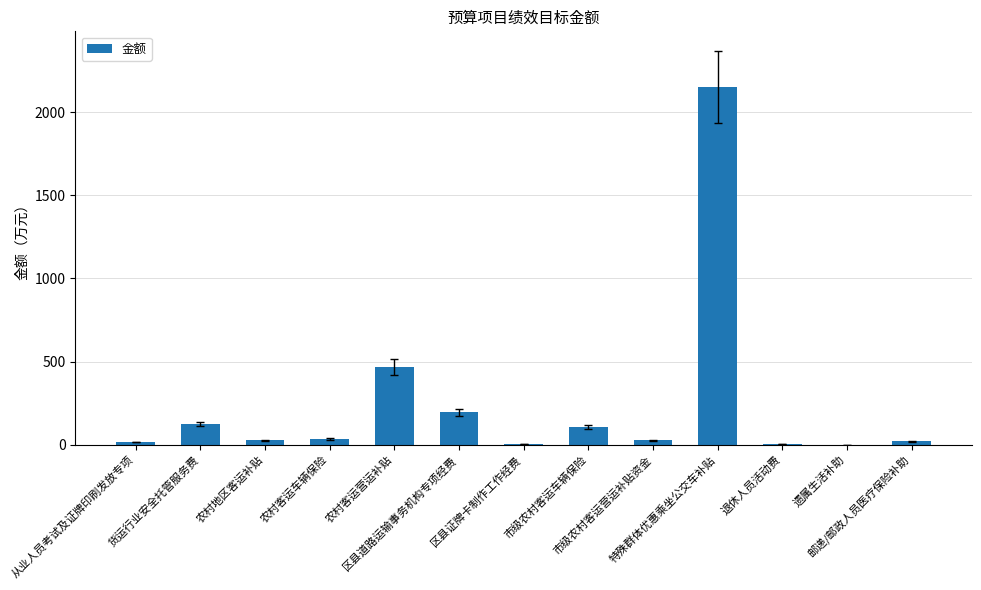

What is the maximum value shown in the chart?

2153.2